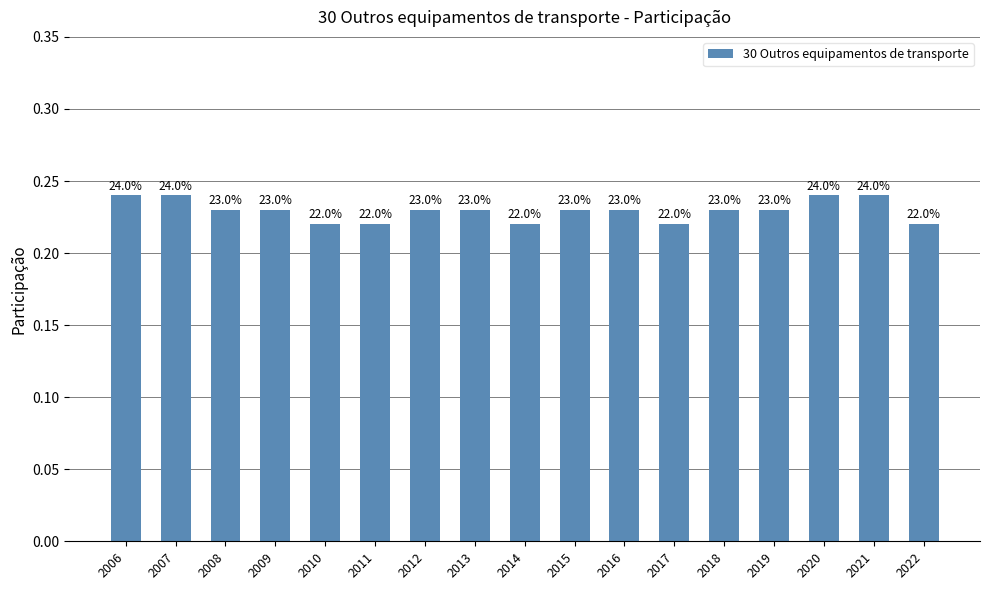

What is the minimum value shown in the chart?

0.2